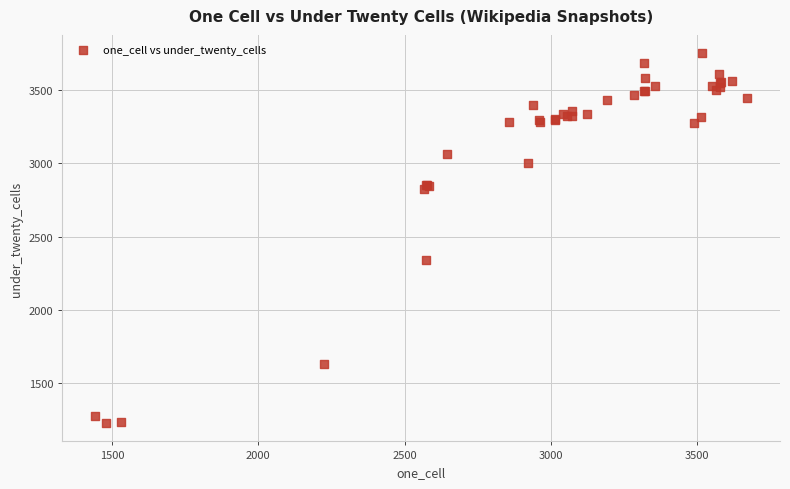

What Y value in the scatter plot is closest to 2489?

2338